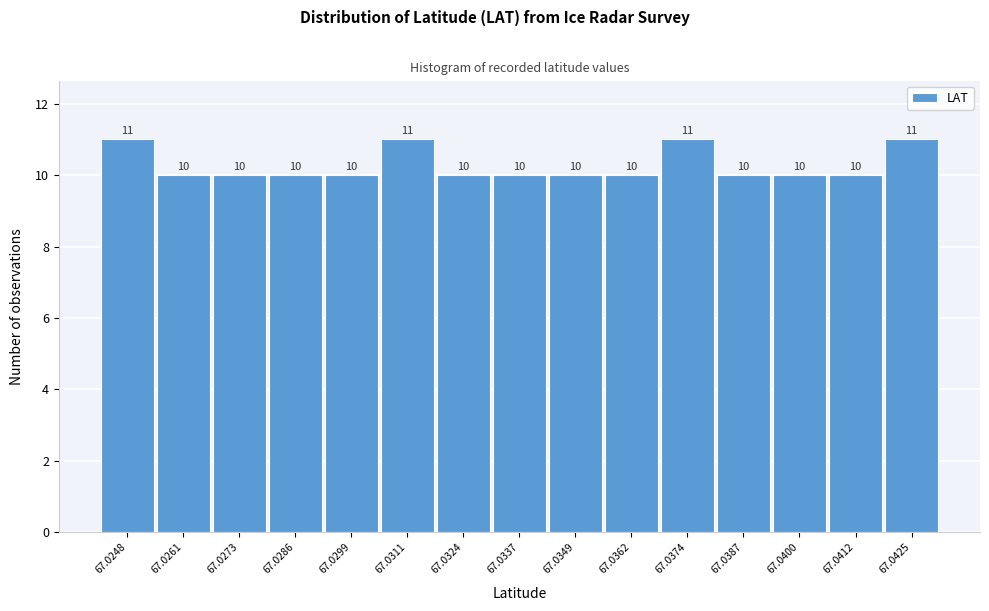

Reading left to right, list all the values displayed in this chart.

67.0248=11	67.0261=10	67.0273=10	67.0286=10	67.0299=10	67.0311=11	67.0324=10	67.0337=10	67.0349=10	67.0362=10	67.0374=11	67.0387=10	67.0400=10	67.0412=10	67.0425=11